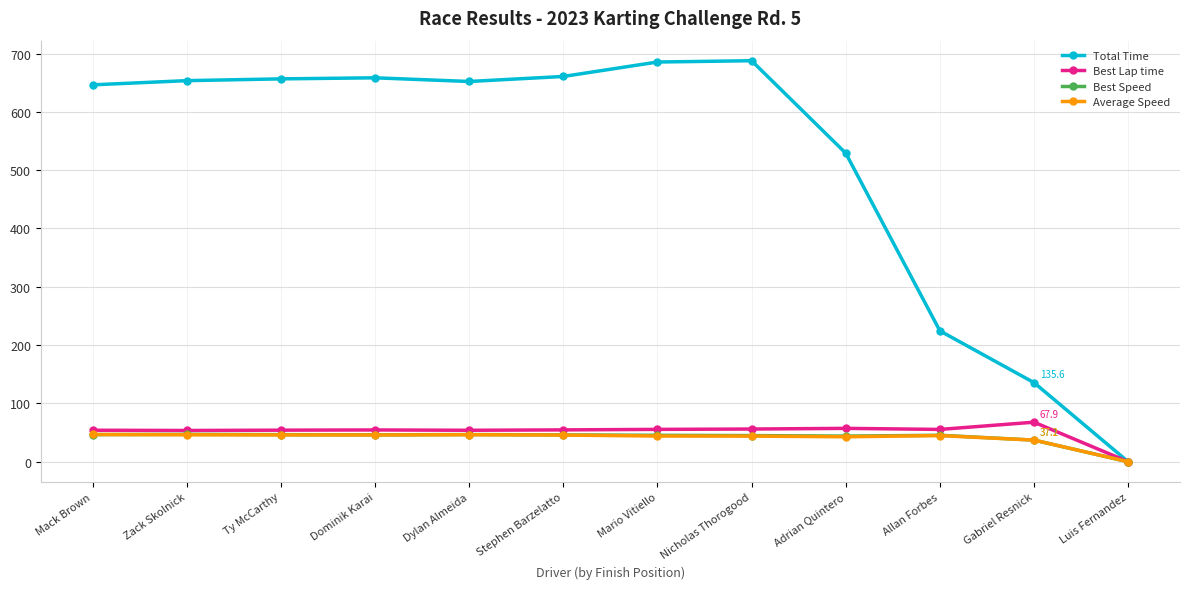

True or false: Best Speed has more than 1 points higher than both neighbors.

True